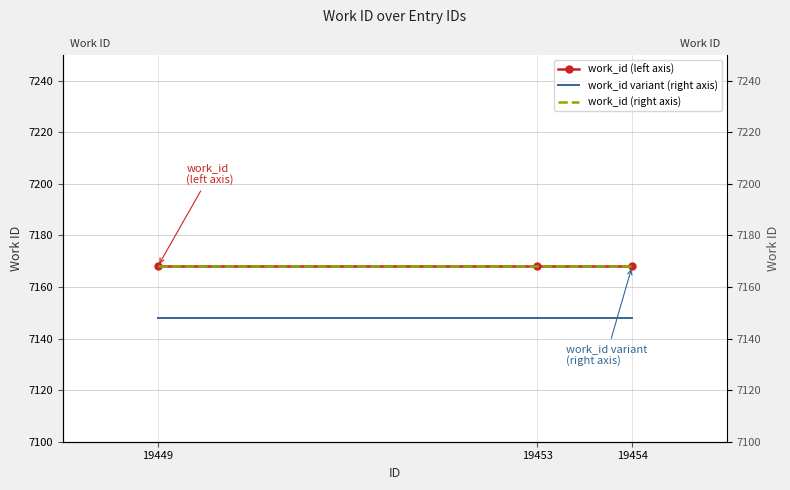

Is it true that work_id (left axis) equals 7168 at 19449?

True